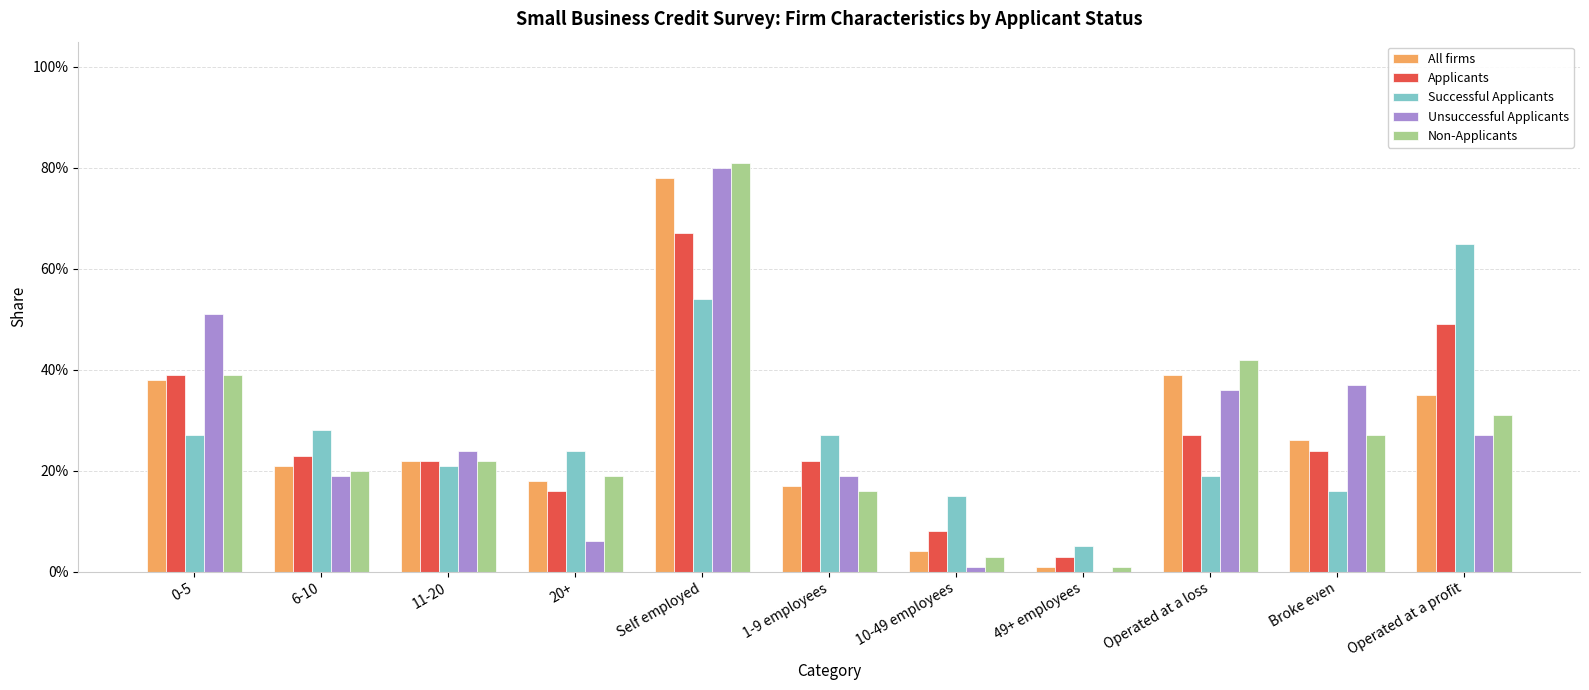

What are all the series names shown in the legend?

All firms, Applicants, Successful Applicants, Unsuccessful Applicants, Non-Applicants